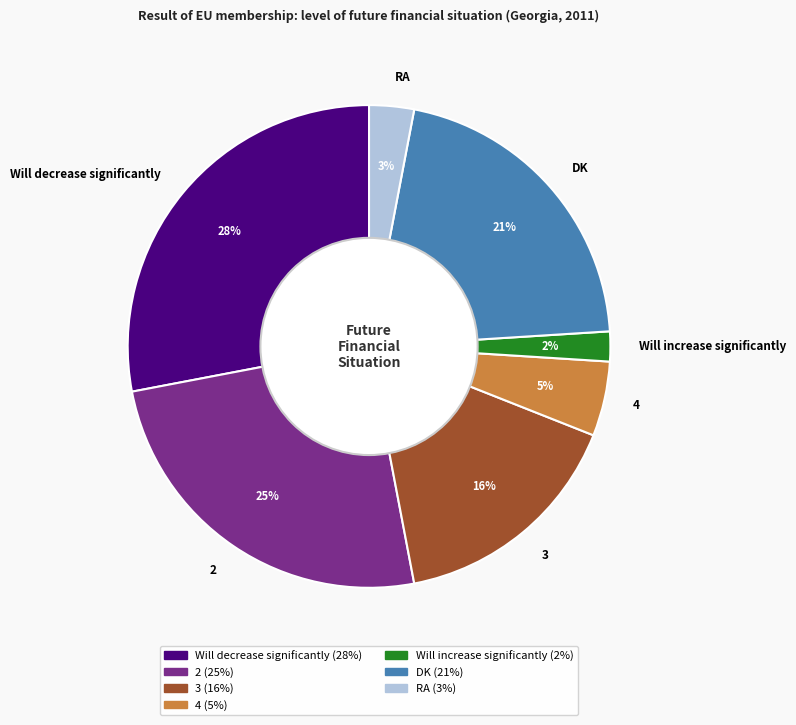

Is it true that DK is 21% of the pie?

True